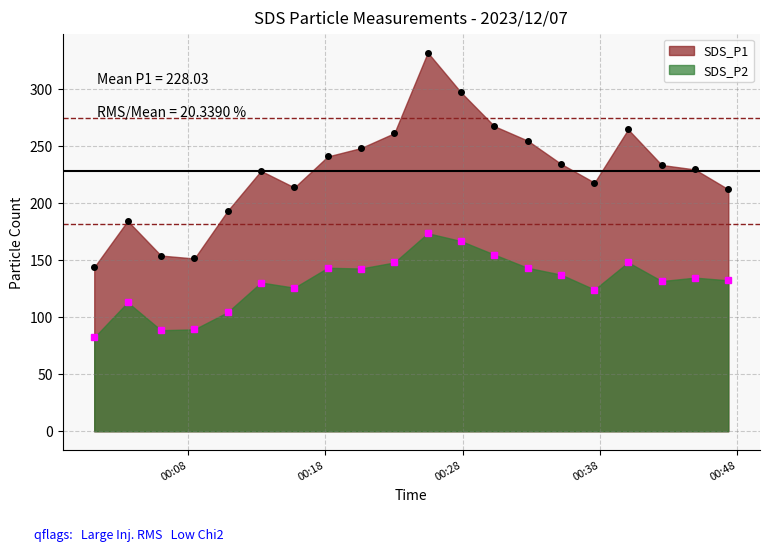

How many lines are shown in the chart?

2